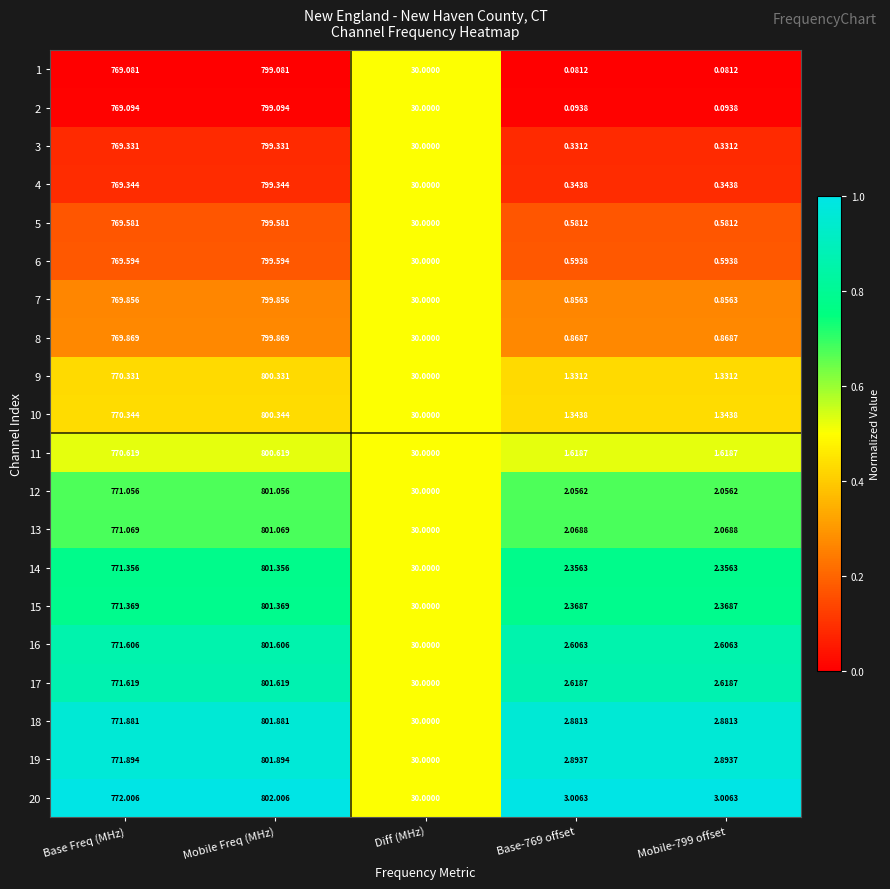

Which category has the highest value in the 16 series?

Mobile Freq (MHz)